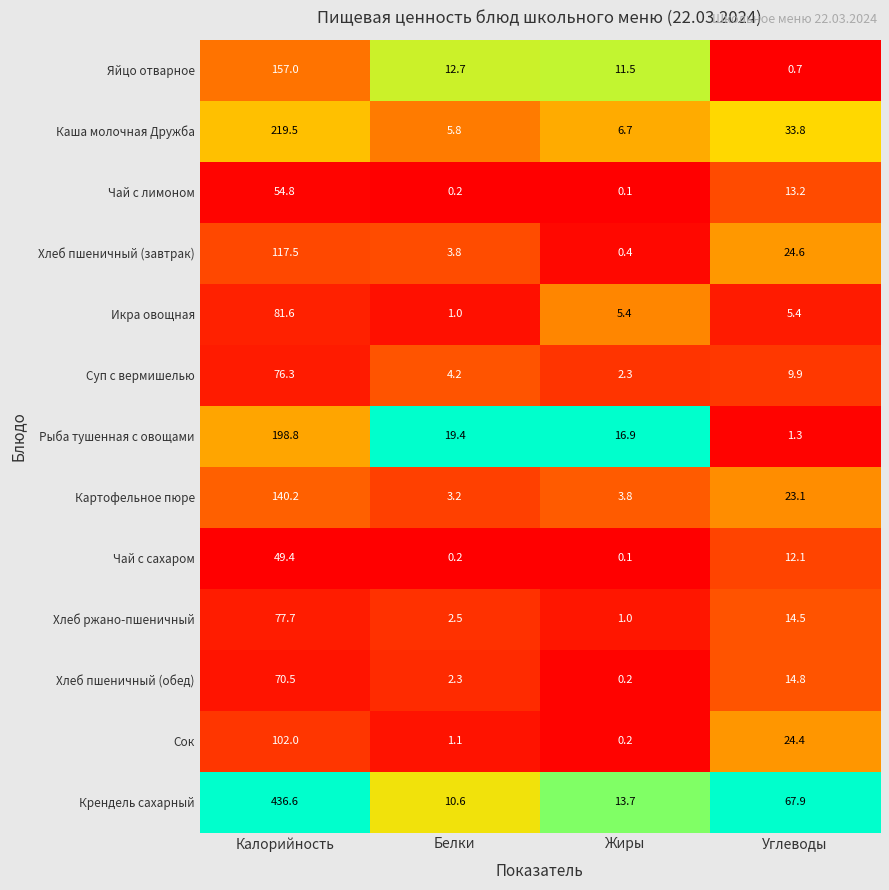

Where does the Хлеб пшеничный (обед) series first go above 14?

Калорийность